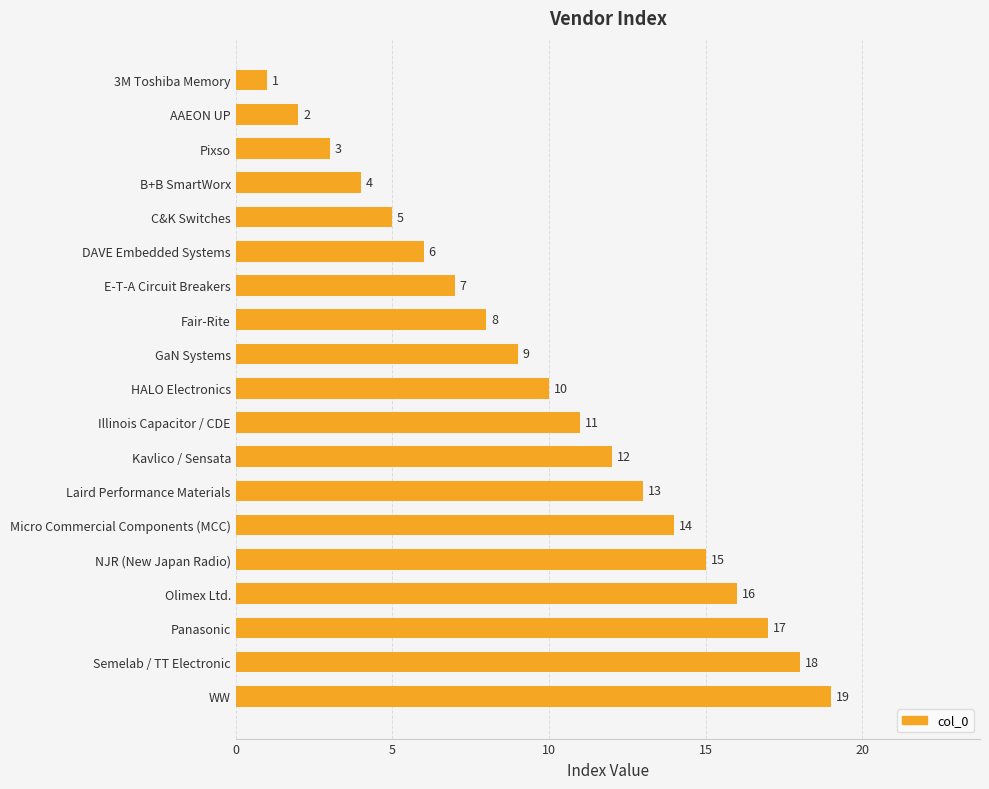

What is the difference between the maximum and second lowest values?

17